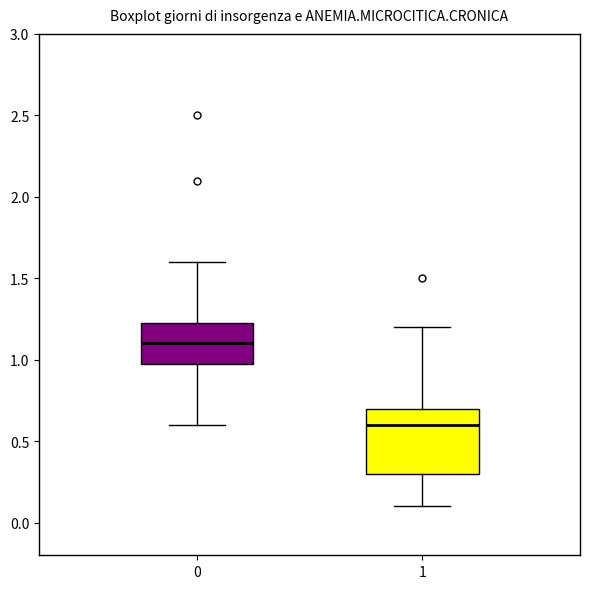

Which box's median line is the lowest?

1